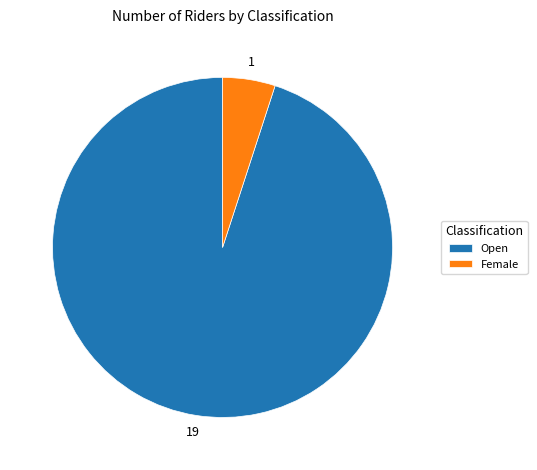

What is the largest slice in the pie chart?

Open